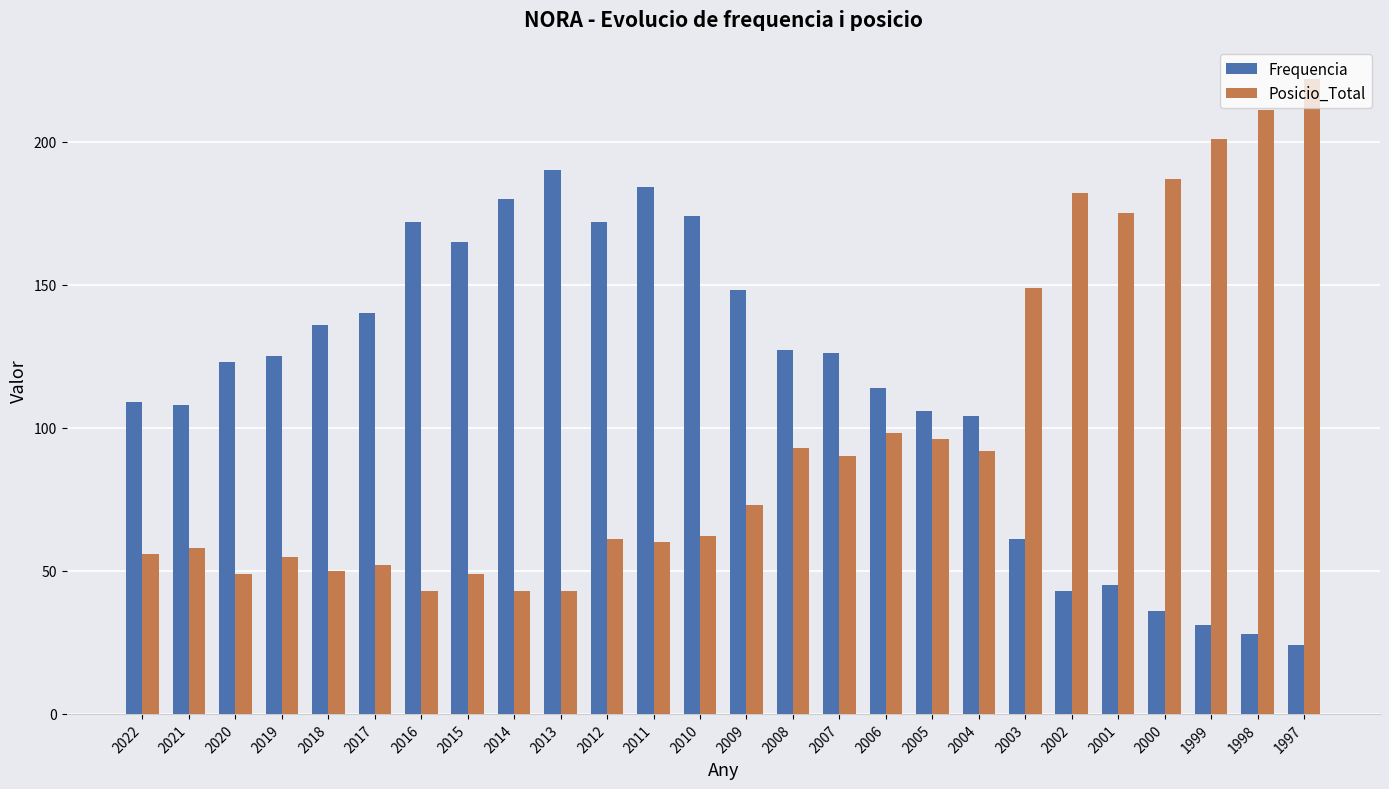

What is the total value across all series at 2018?

186